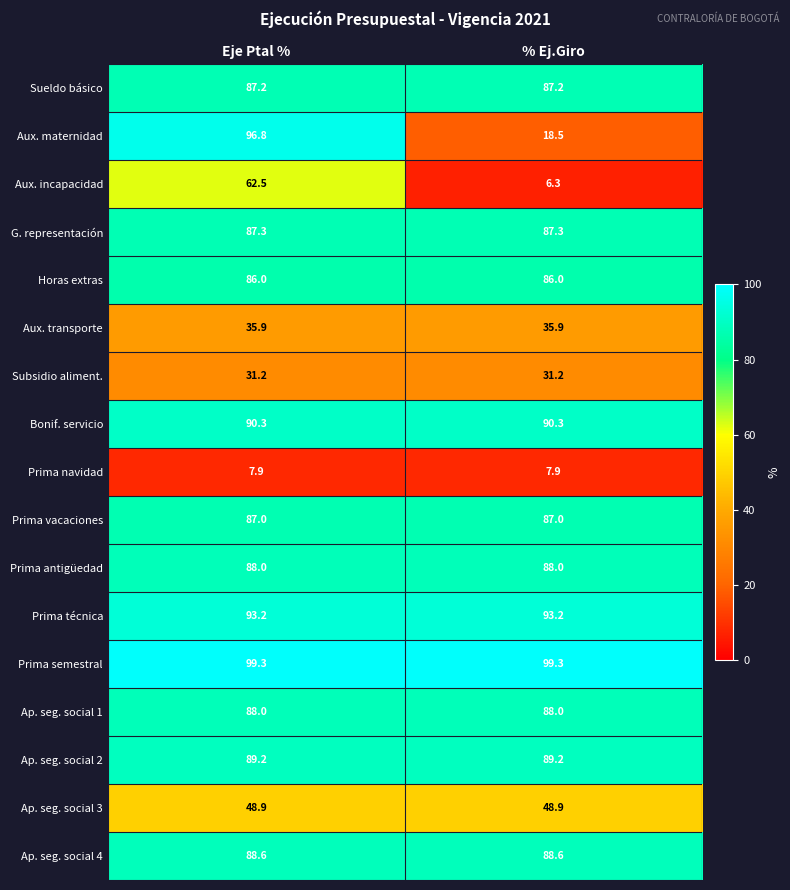

What is the total value across all series at Eje Ptal %?

1267.3